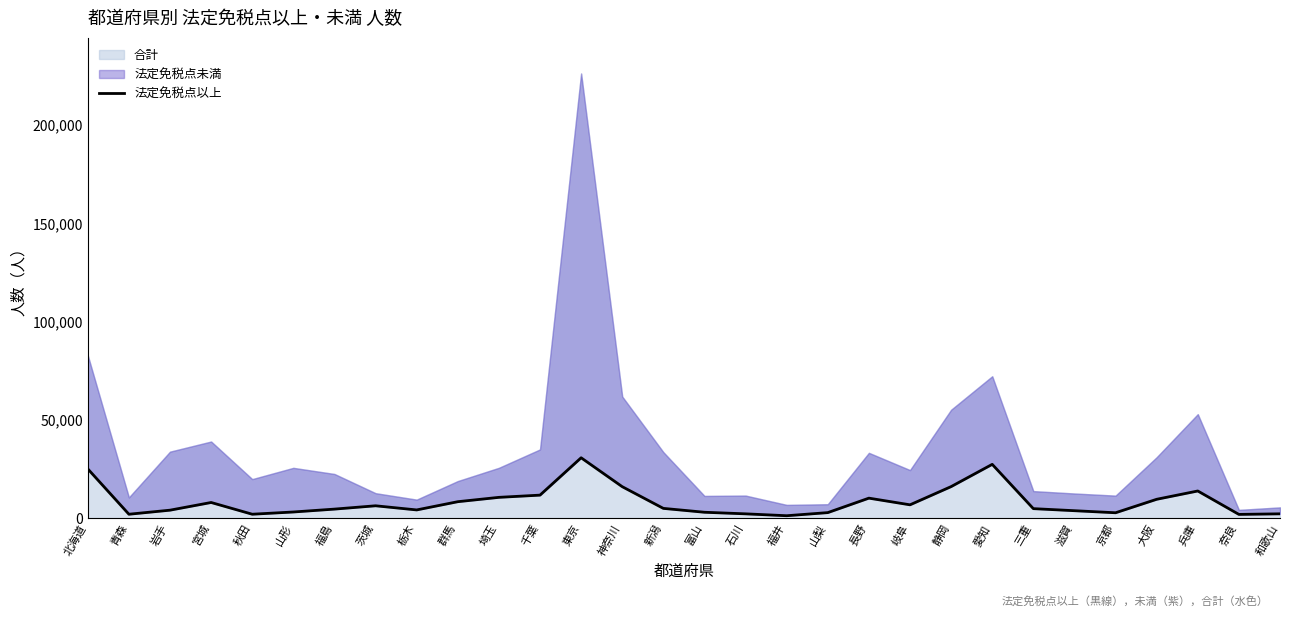

What is the sum of the values at 群馬 and 茨城?

14876